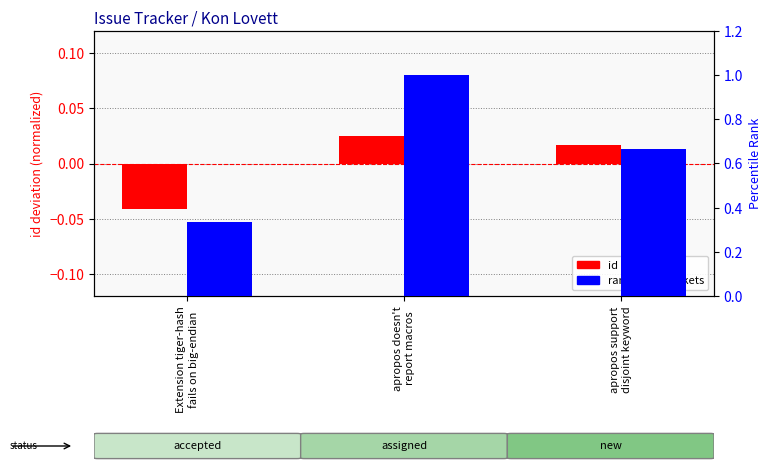

Between apropos doesn't
report macros and Extension tiger-hash
fails on big-endian, which is larger?

apropos doesn't
report macros